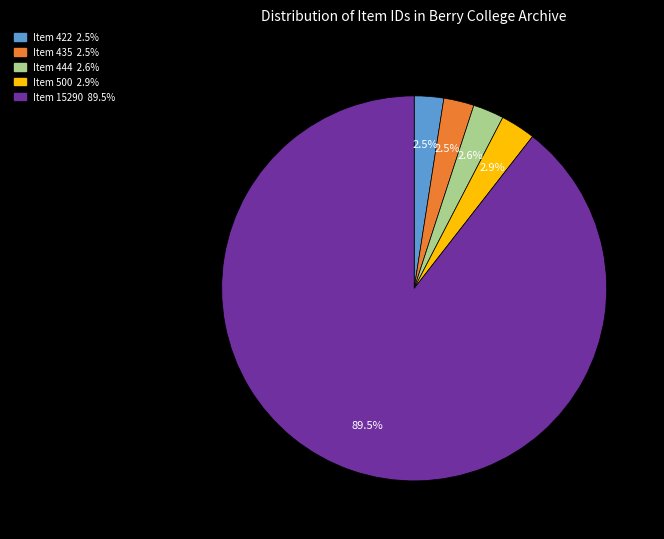

Which category has the biggest portion of the pie?

Item 15290